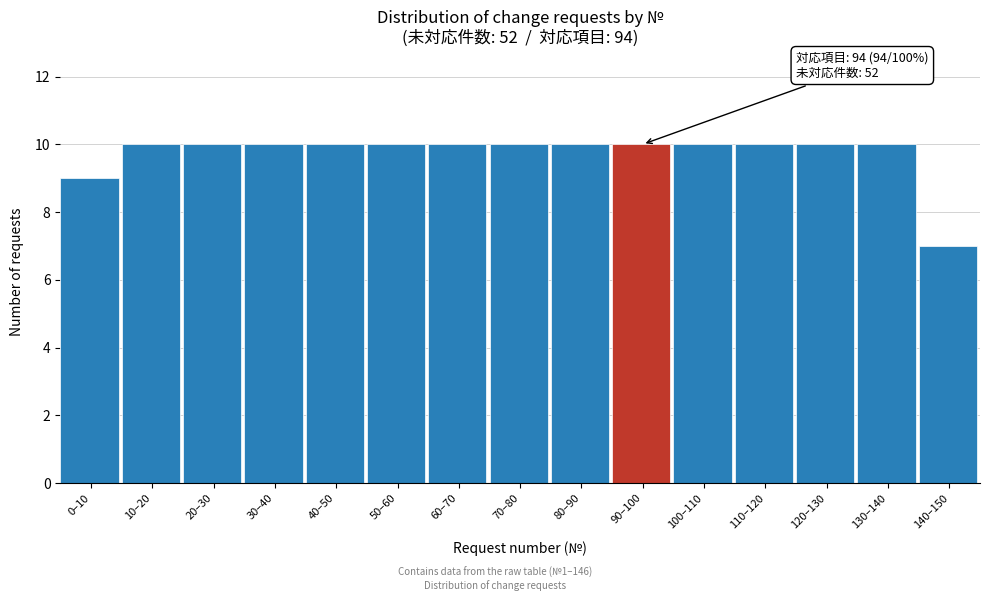

Reading left to right, what are all the values shown in this chart?

0–10=9	10–20=10	20–30=10	30–40=10	40–50=10	50–60=10	60–70=10	70–80=10	80–90=10	90–100=10	100–110=10	110–120=10	120–130=10	130–140=10	140–150=7